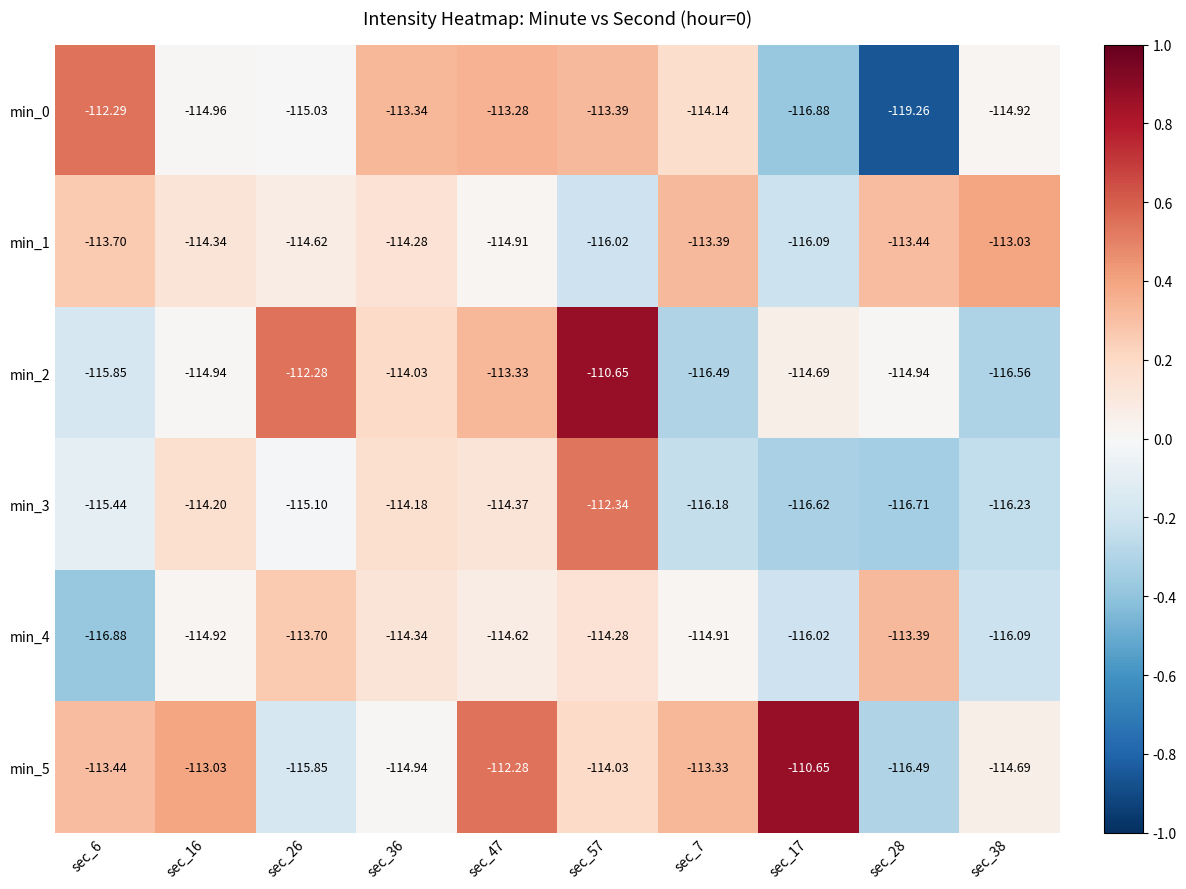

What is the difference between the highest and lowest values at sec_28?

5.9